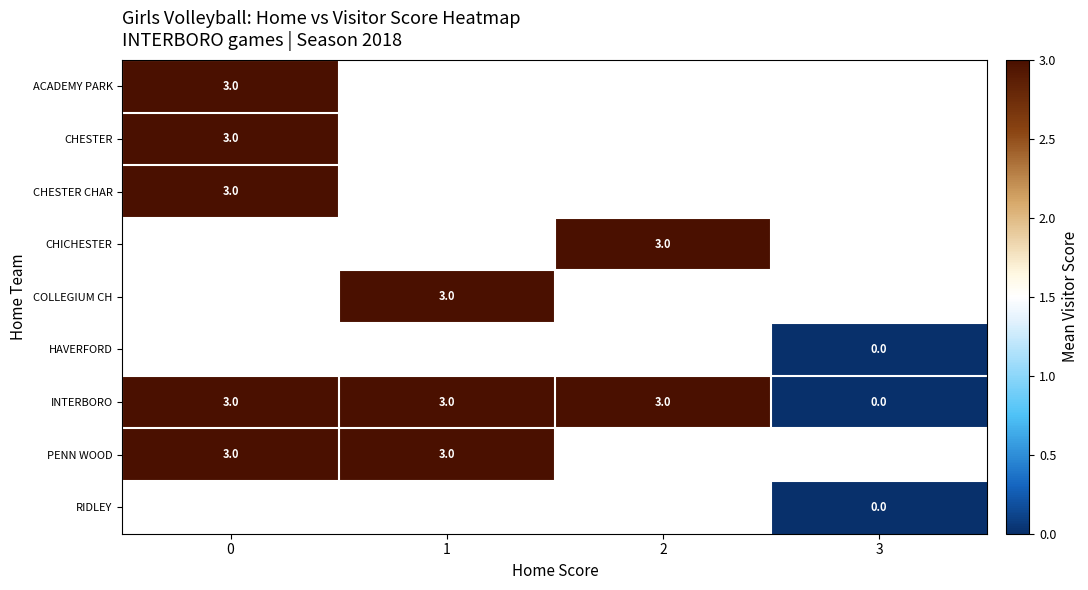

List the labels in order of row_1 value, largest first.

0, 1, 2, 3